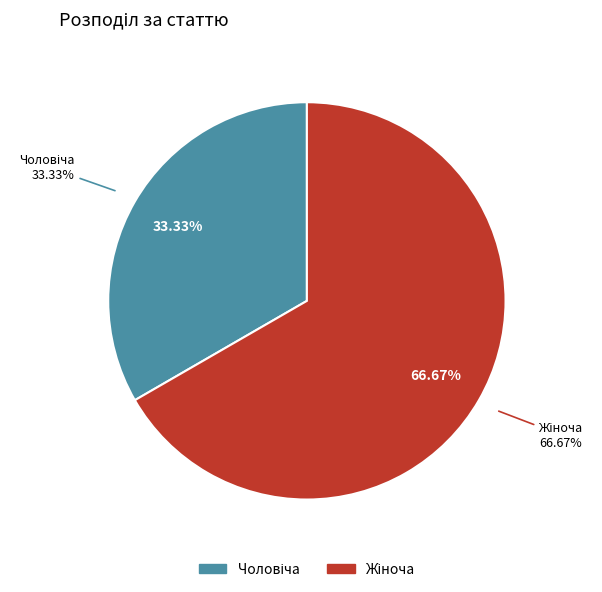

What is the change in value from Чоловіча to Жіноча?

+1